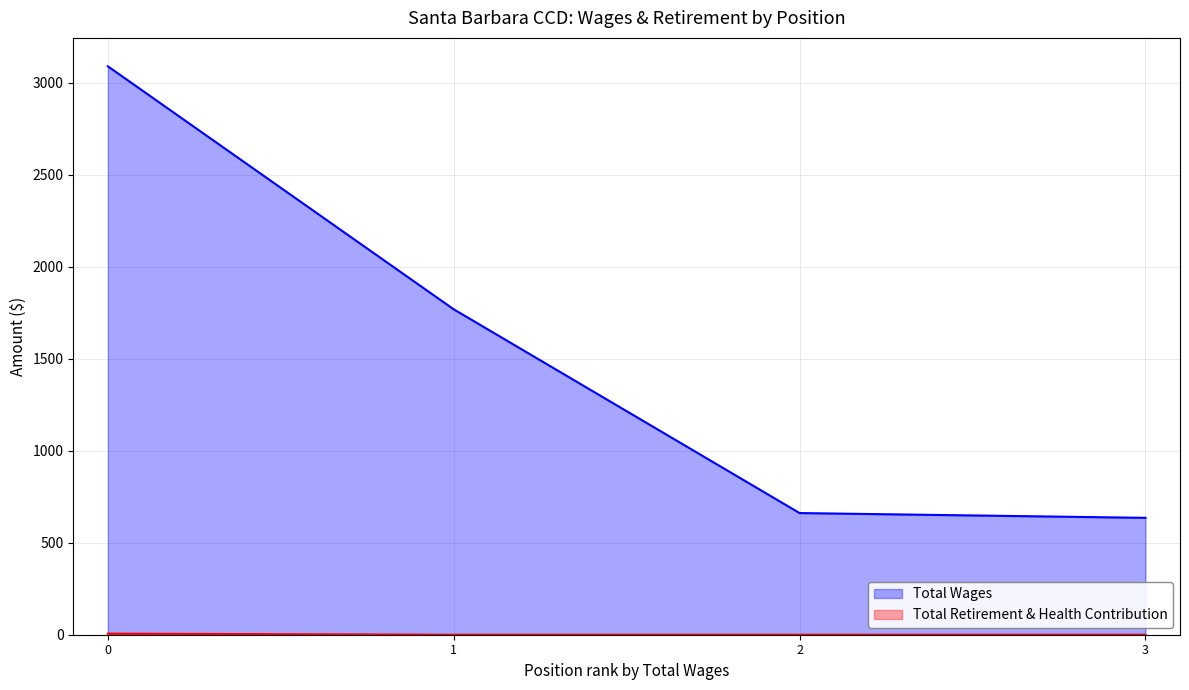

What is the maximum value shown in the chart?

3088